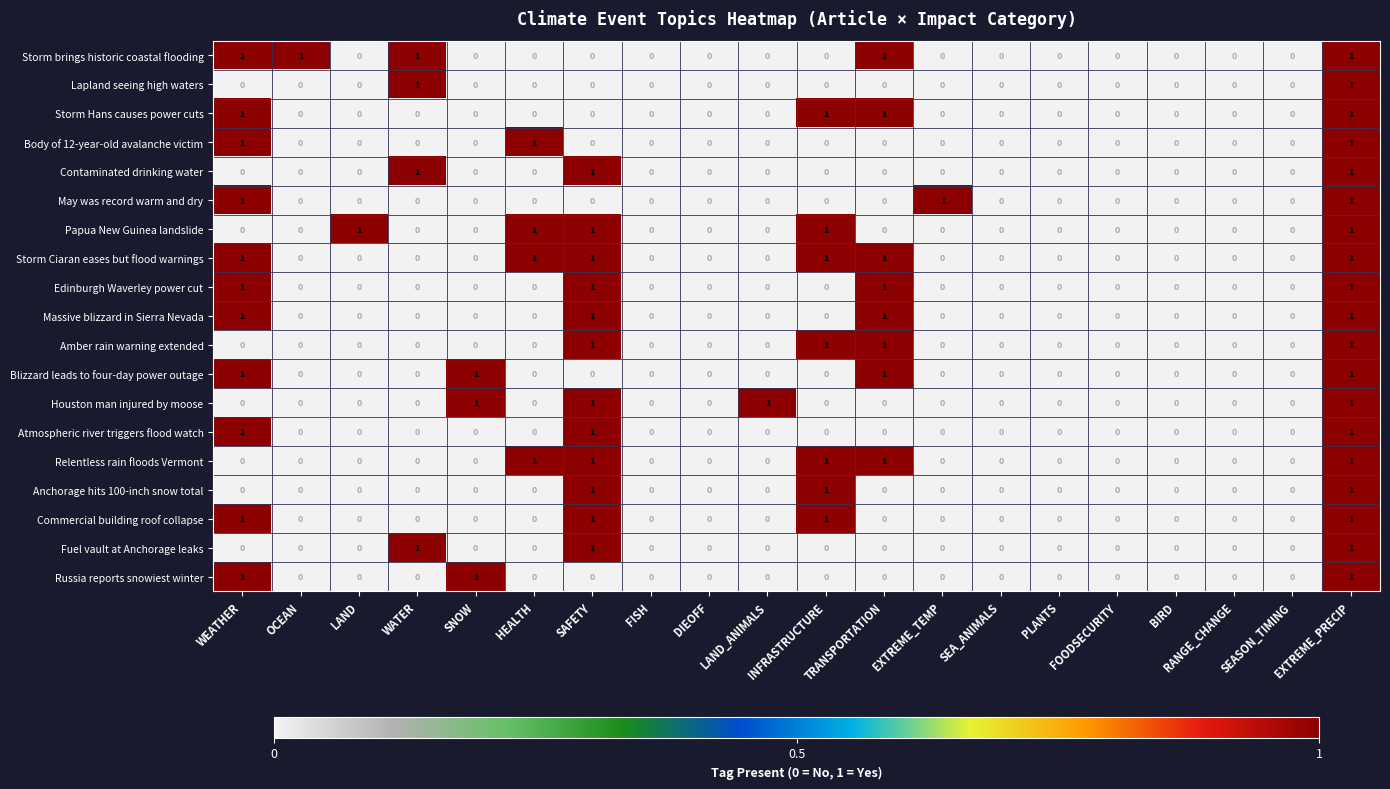

How many Storm brings historic coastal flooding values are between 0 and 1?

20